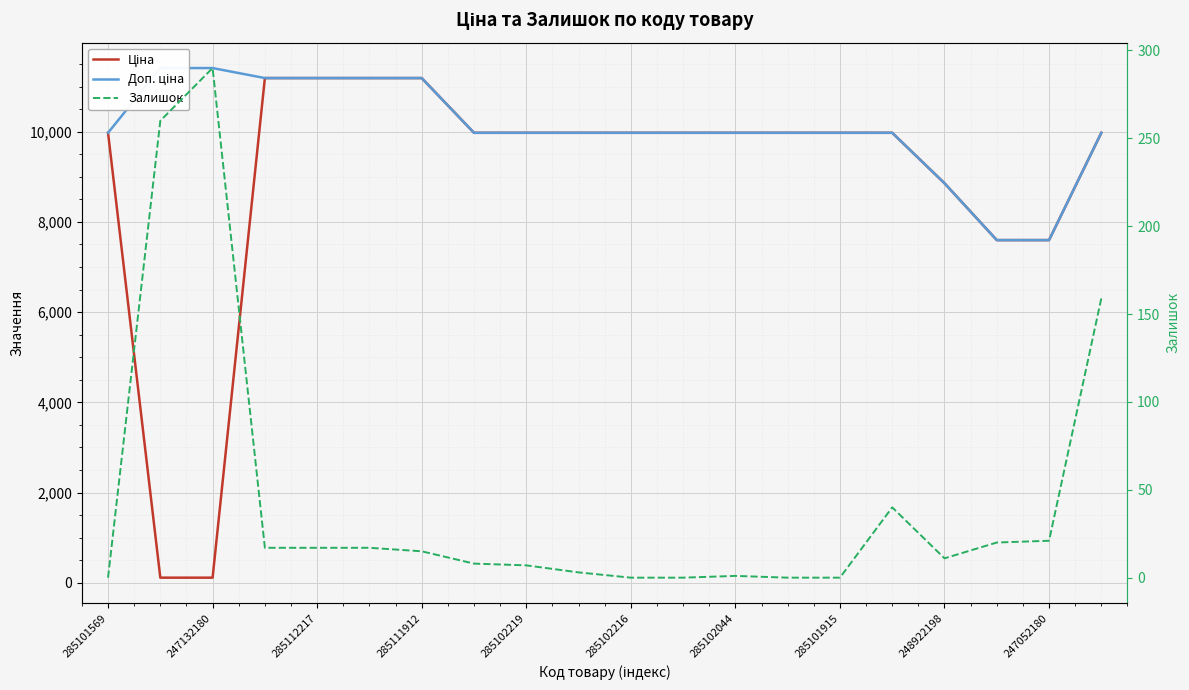

True or false: Ціна has more than 0 interior local peaks.

False